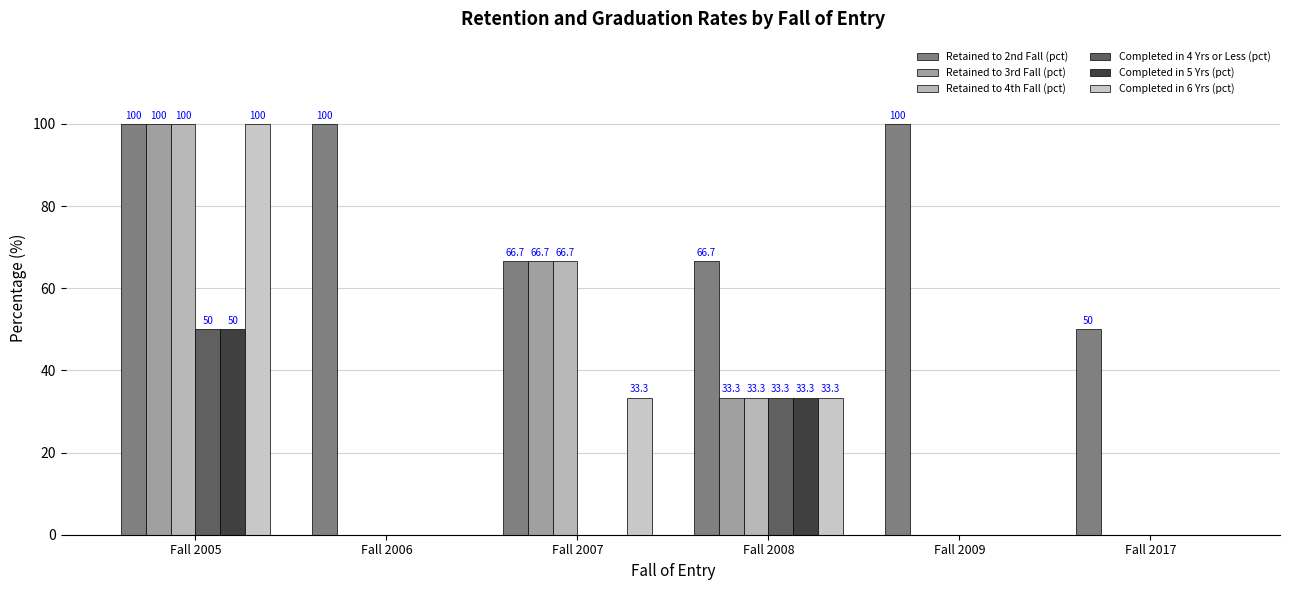

The value of Retained to 3rd Fall (pct) at Fall 2009 is 0.0. True or false?

True